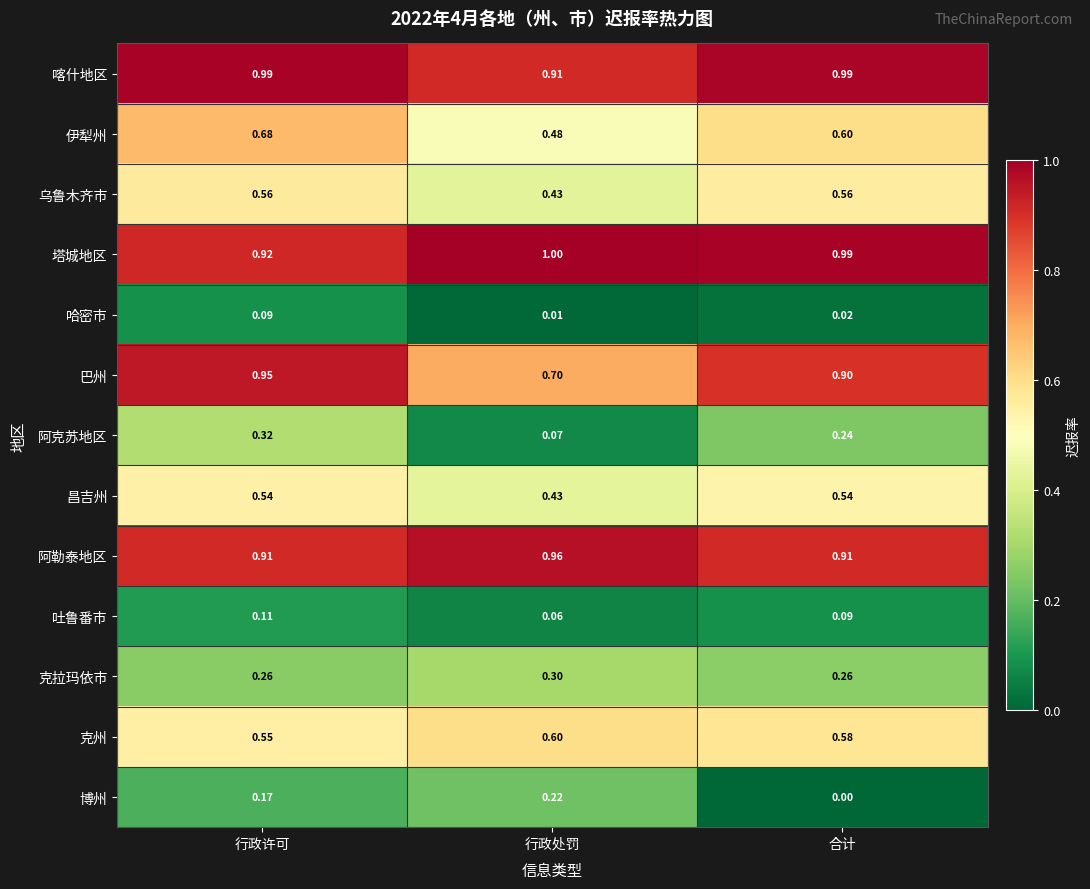

List the labels in order of 哈密市 value, largest first.

行政许可, 合计, 行政处罚